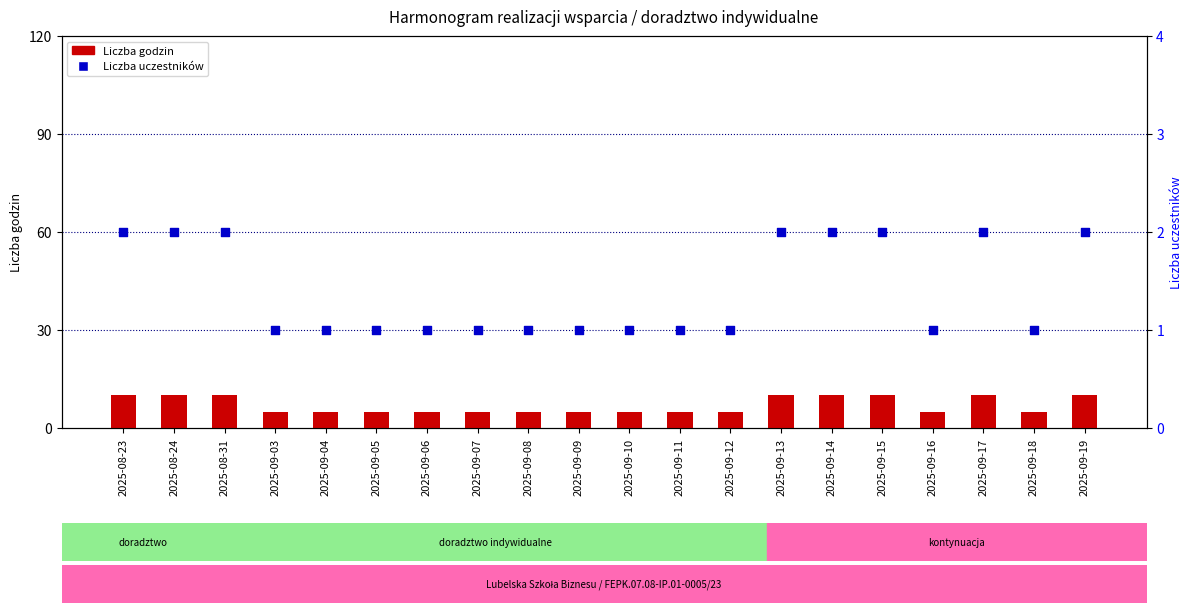

Is the value of Liczba godzin at 2025-09-13 greater than the value of Liczba uczestników at 2025-08-24?

Yes